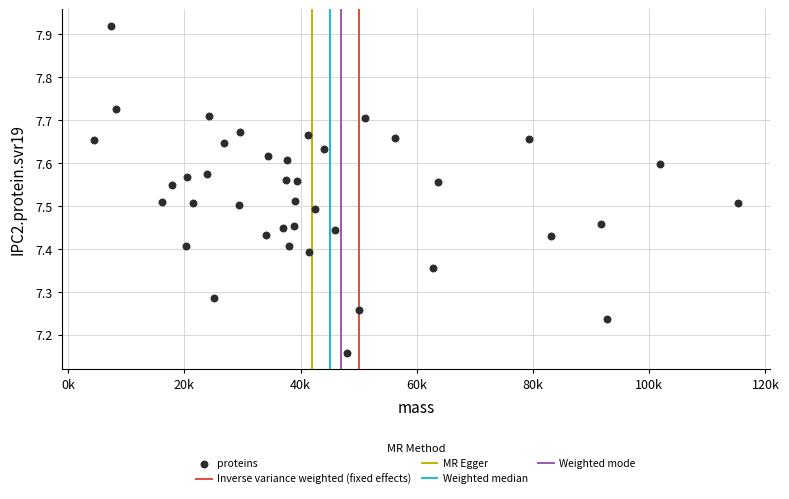

What is the range of Y values (max minus min)?

0.8